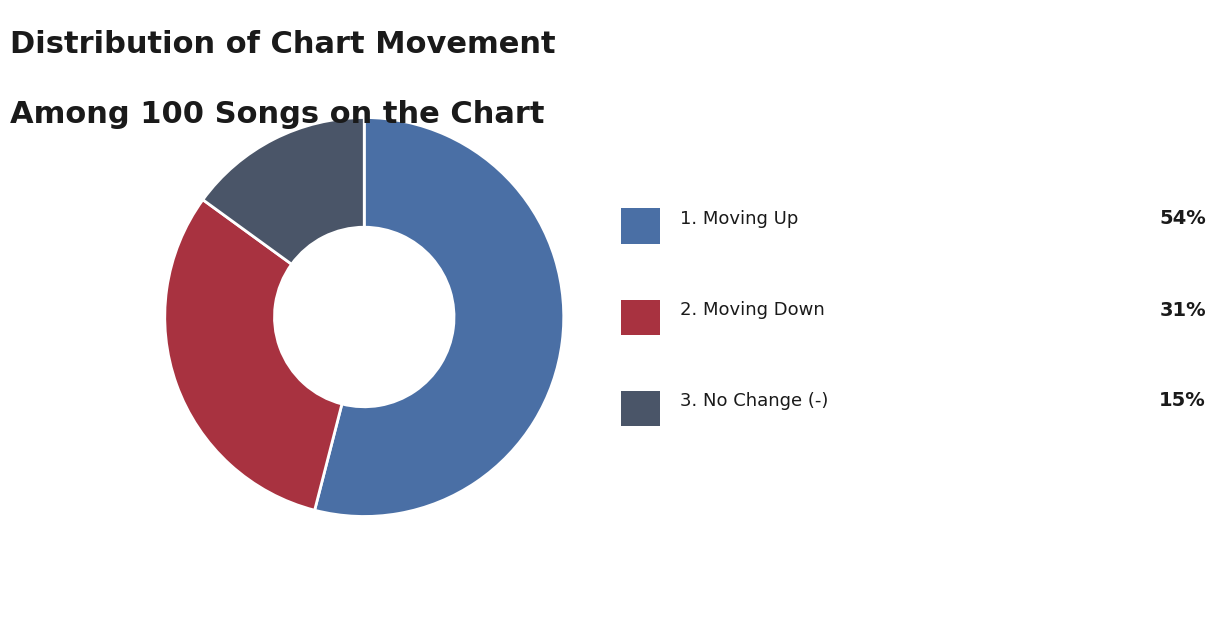

Is there any slice that represents more than half of the pie?

Yes